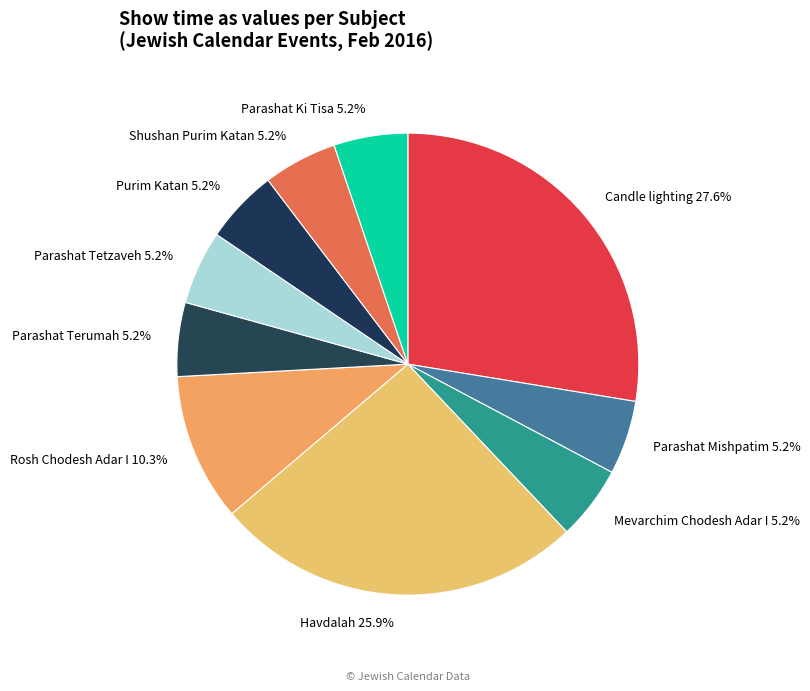

What is the largest slice in the pie chart?

Candle lighting